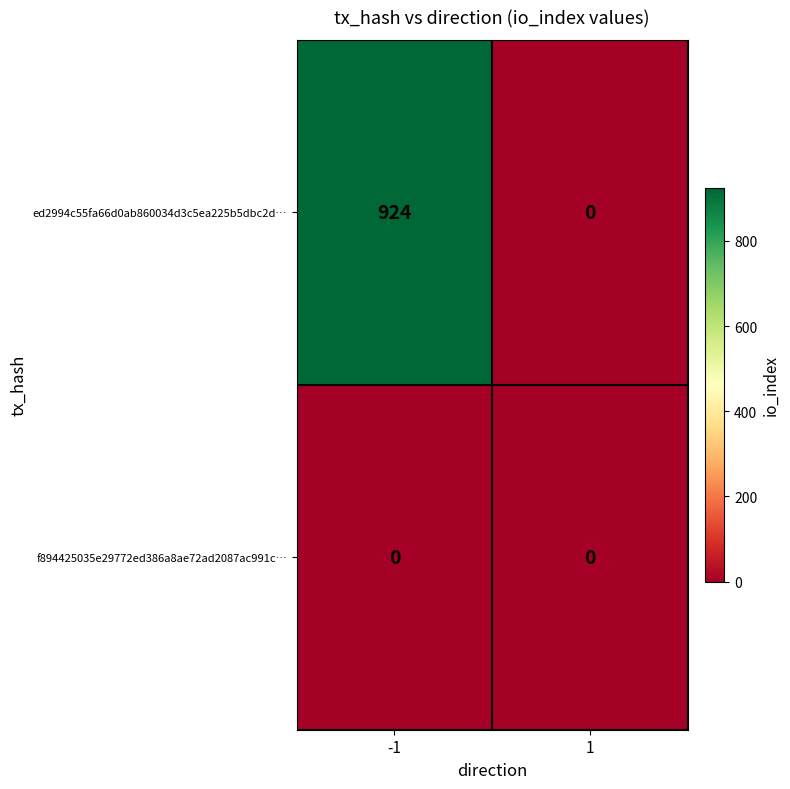

The f894425035e29772ed386a8ae72ad2087ac991c… series shows 0 at -1. True or false?

True